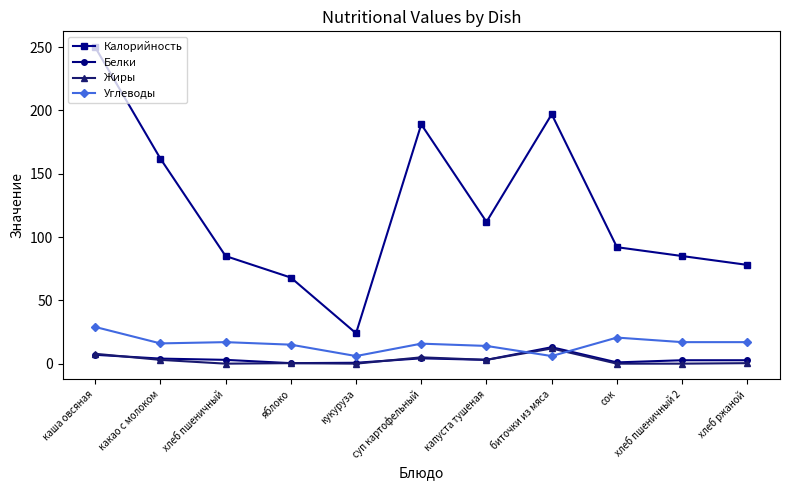

True or false: Калорийность has more than 1 points higher than both neighbors.

True